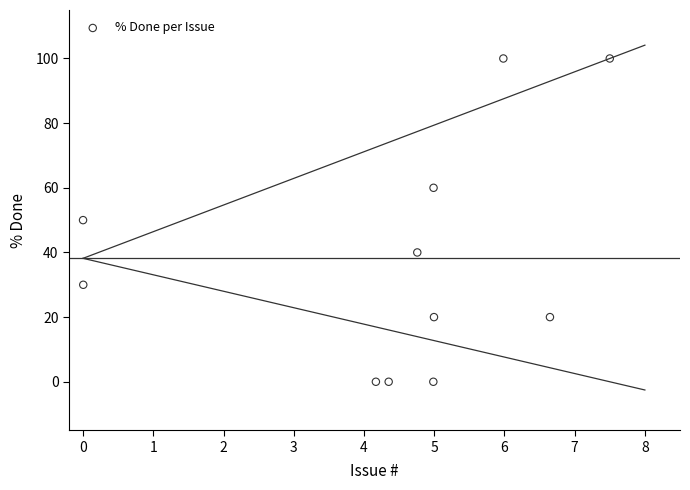

What is the average Y value?

38